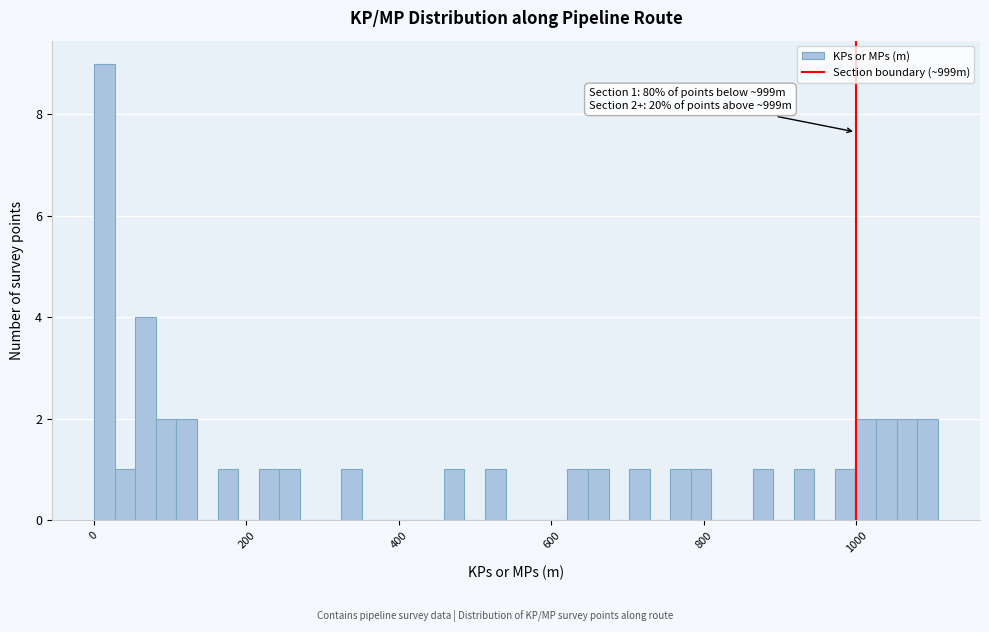

Read against the x-axis, roughly where is the centre of the tallest bar?

20